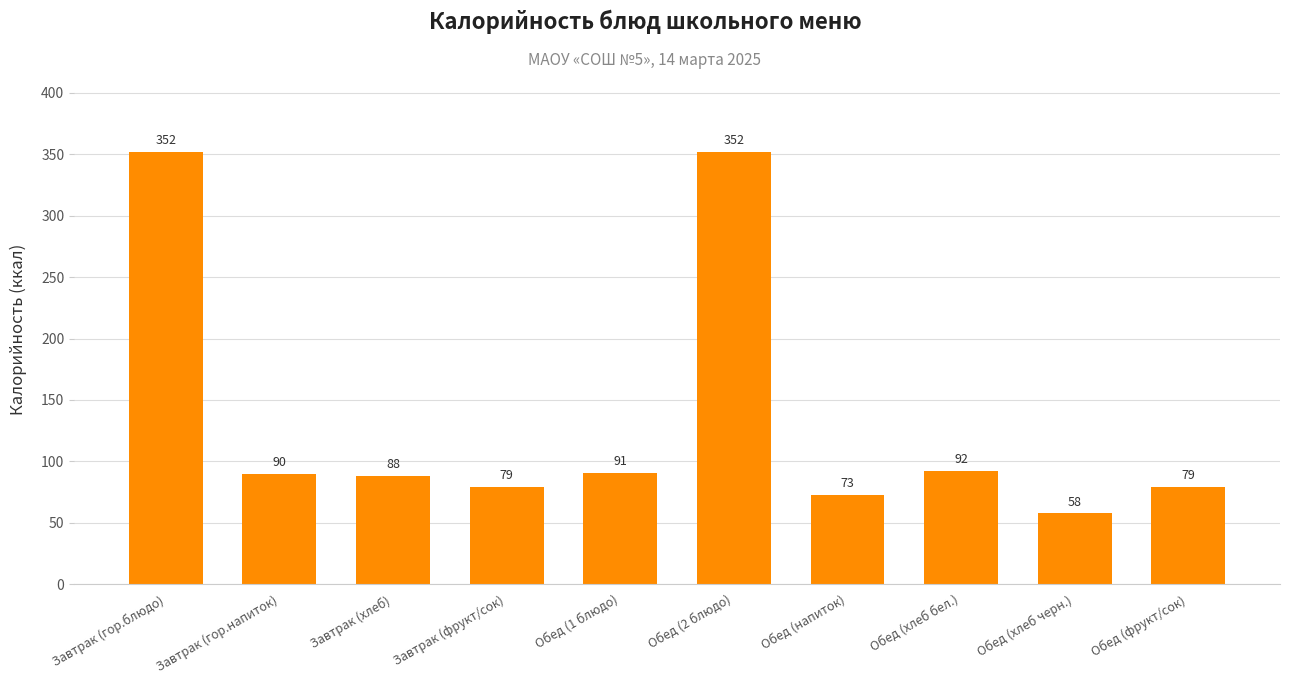

Count the number of data series in this chart.

1